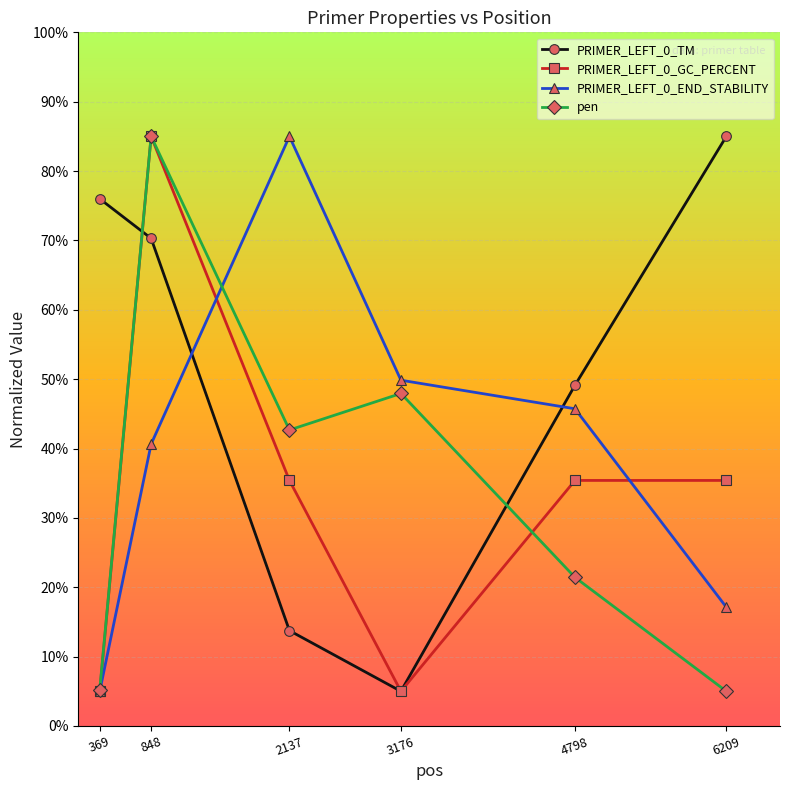

Is this an area chart (filled region under the line)?

No